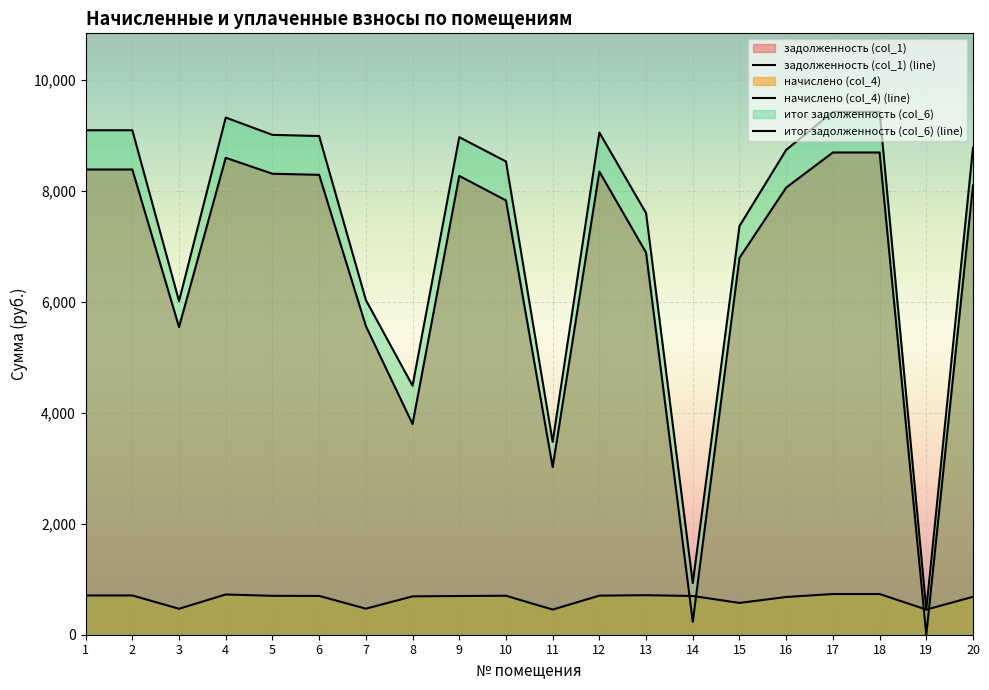

What is the sum of the начислено (col_4) (line) values at 20 and 14?

1381.9